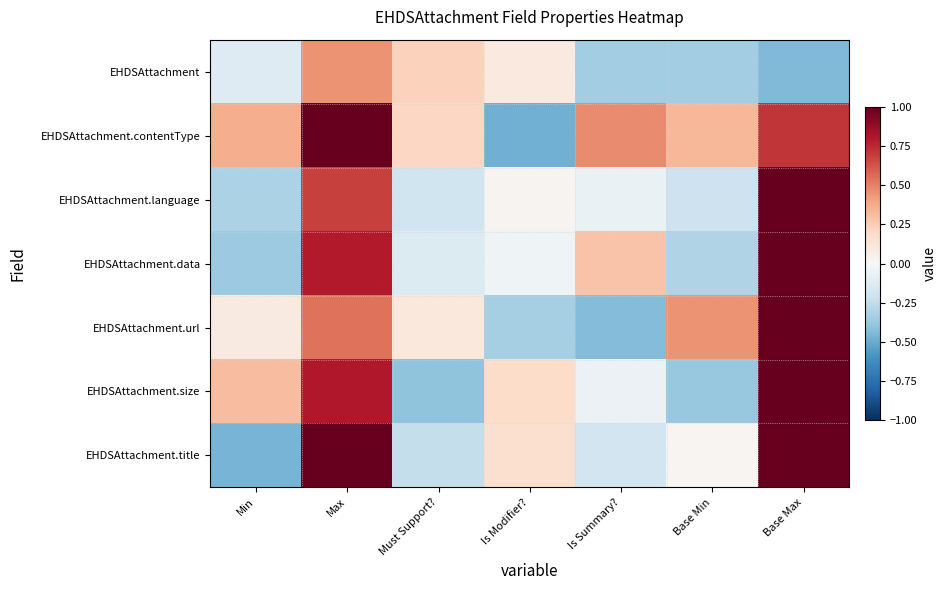

Reading left to right, transcribe all the data shown in this chart.

EHDSAttachment: Min=-0.1	Max=0.5	Must Support?=0.2	Is Modifier?=0.1	Is Summary?=-0.3	Base Min=-0.3	Base Max=-0.4
EHDSAttachment.contentType: Min=0.4	Max=1.1	Must Support?=0.2	Is Modifier?=-0.5	Is Summary?=0.5	Base Min=0.3	Base Max=0.7
EHDSAttachment.language: Min=-0.3	Max=0.7	Must Support?=-0.2	Is Modifier?=0.0	Is Summary?=-0.1	Base Min=-0.2	Base Max=1.1
EHDSAttachment.data: Min=-0.4	Max=0.8	Must Support?=-0.1	Is Modifier?=-0.0	Is Summary?=0.3	Base Min=-0.3	Base Max=1.0
EHDSAttachment.url: Min=0.1	Max=0.5	Must Support?=0.1	Is Modifier?=-0.3	Is Summary?=-0.4	Base Min=0.4	Base Max=1.5
EHDSAttachment.size: Min=0.3	Max=0.8	Must Support?=-0.4	Is Modifier?=0.2	Is Summary?=-0.1	Base Min=-0.4	Base Max=1.0
EHDSAttachment.title: Min=-0.5	Max=1.4	Must Support?=-0.2	Is Modifier?=0.2	Is Summary?=-0.2	Base Min=0.0	Base Max=1.0